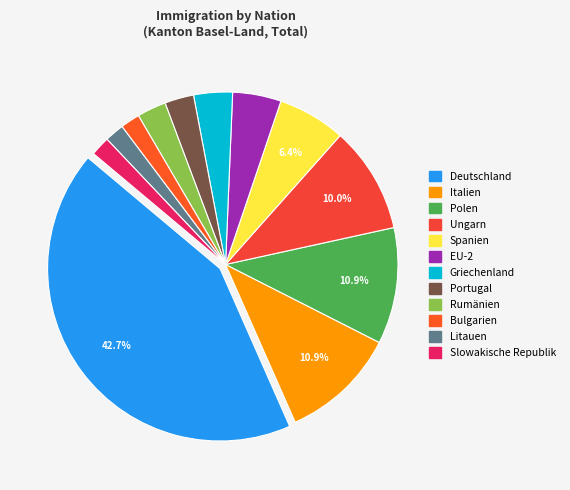

How many segments does this pie chart have?

12